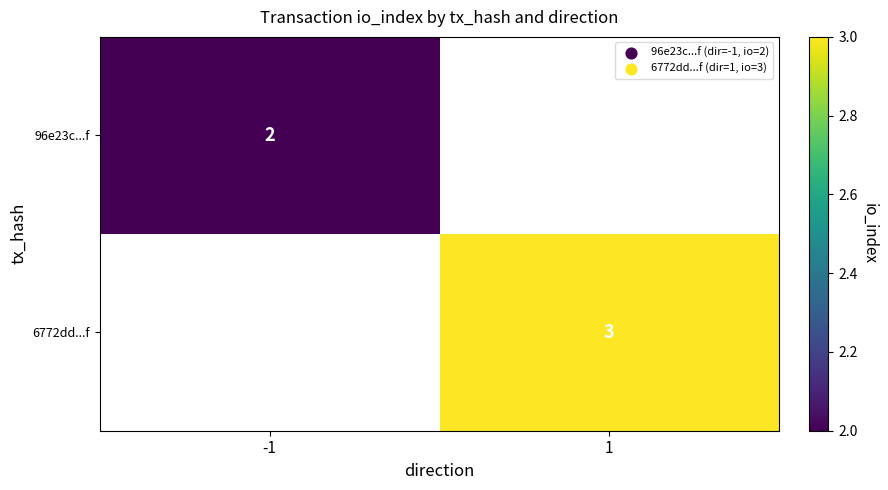

The 96e23c...f series shows 1 at -1. True or false?

False